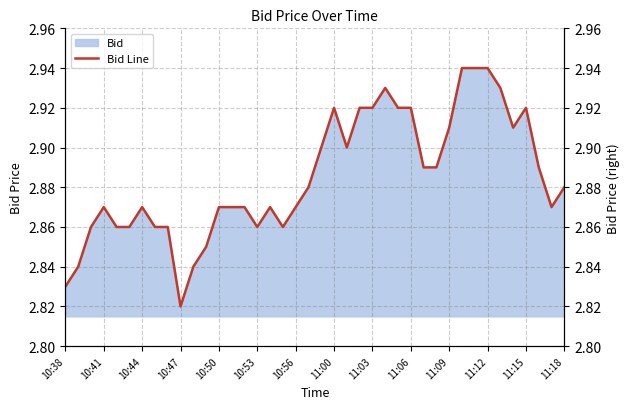

What is the value of the 9th point from the left?

2.9